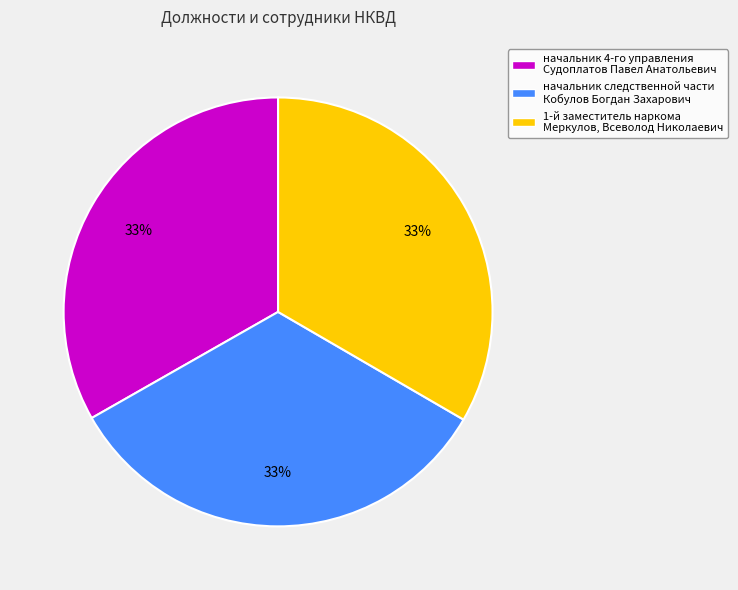

To the nearest percent, what percentage of the pie is начальник 4-го управления Судоплатов Павел Анатольевич?

33%